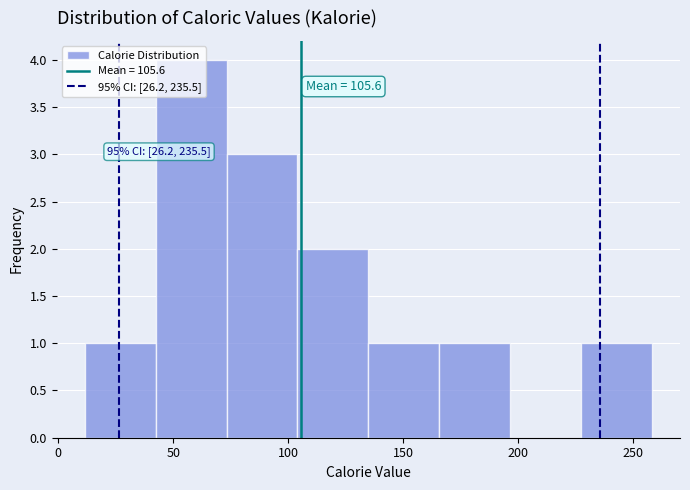

Which range on the x-axis has the tallest bar?

40 to 75